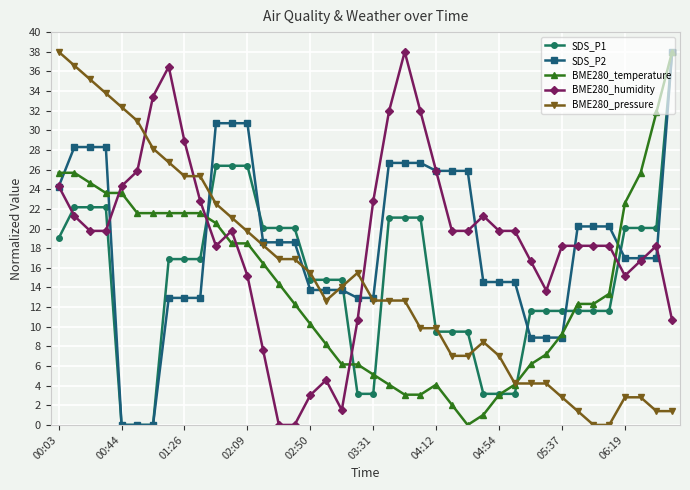

What is the value of the BME280_temperature point at the 29th from the left?

3.1